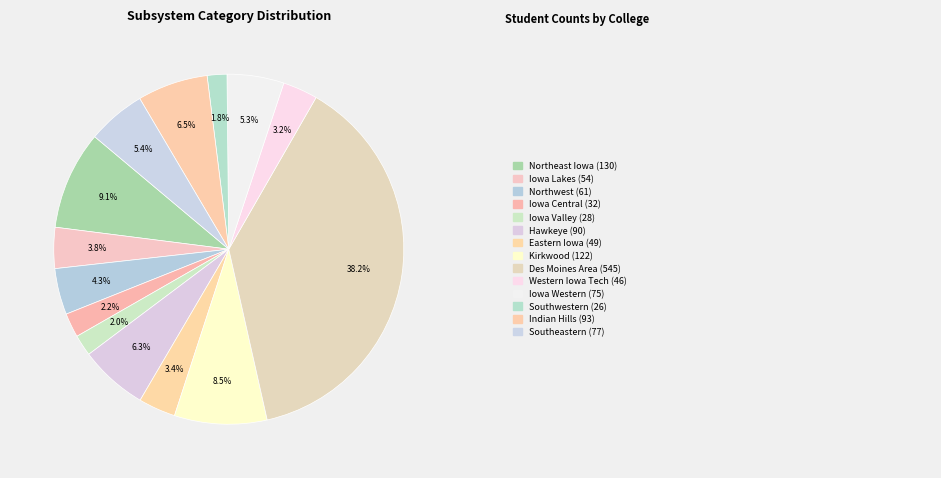

Is there a majority slice in this chart?

No